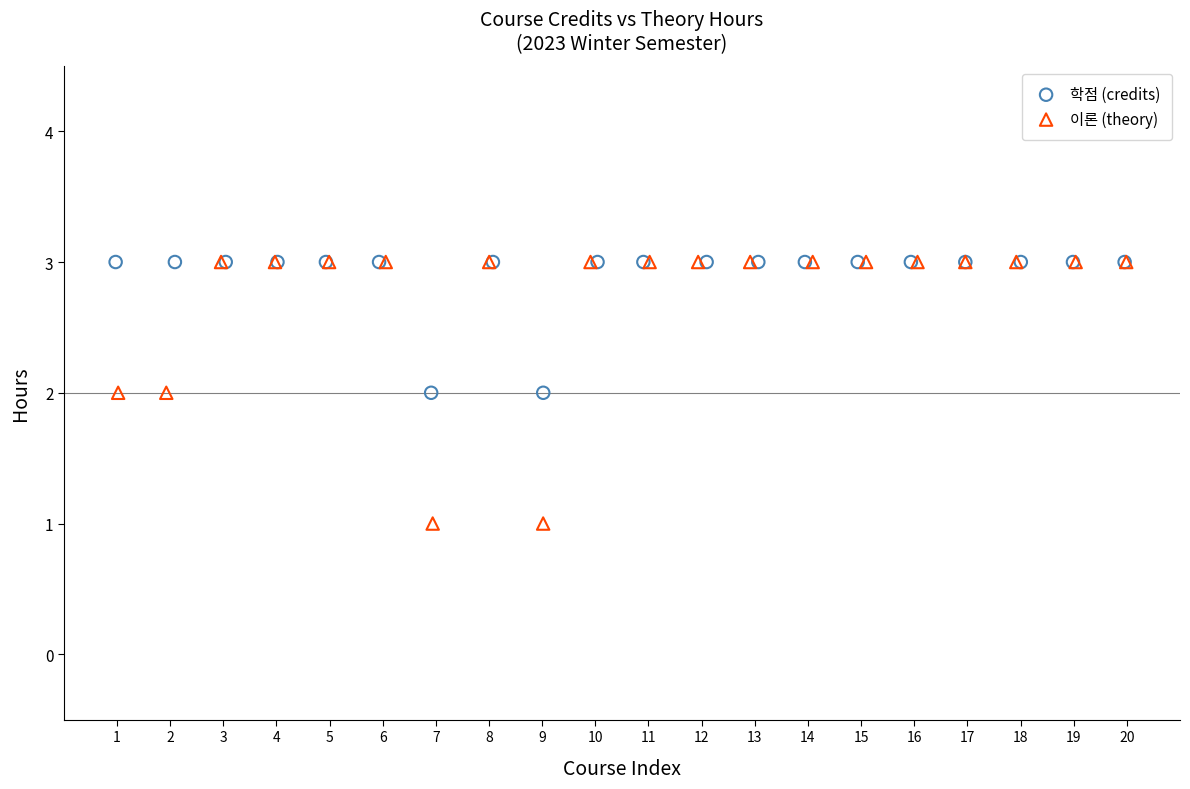

Which series has the widest spread of Y values?

이론 (theory)